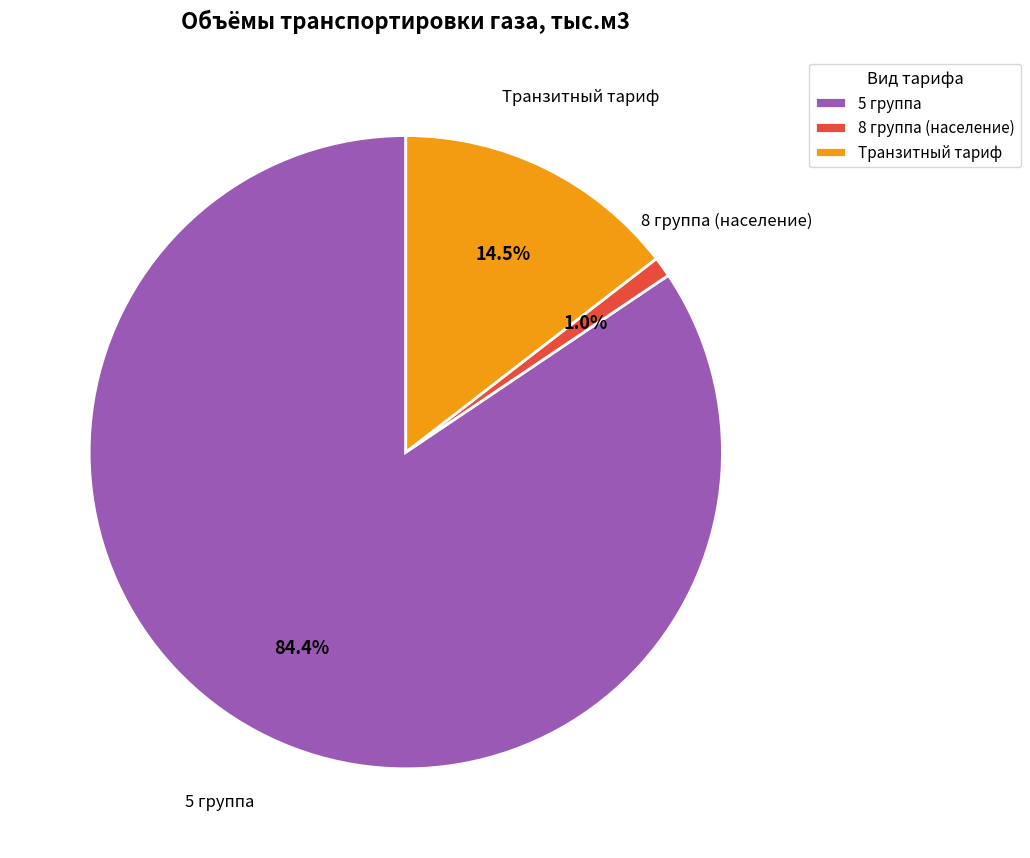

What is the smallest slice in the pie chart?

8 группа (население)